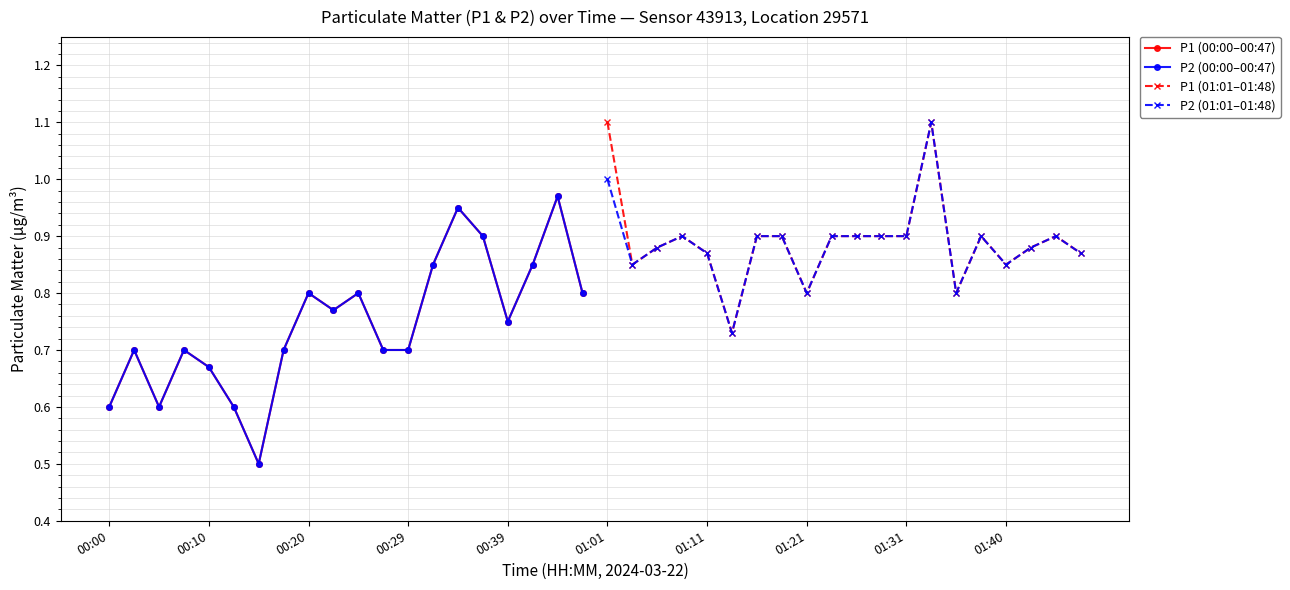

What is the value of the P1 (00:00–00:47) point at the 7th from the left?

0.5